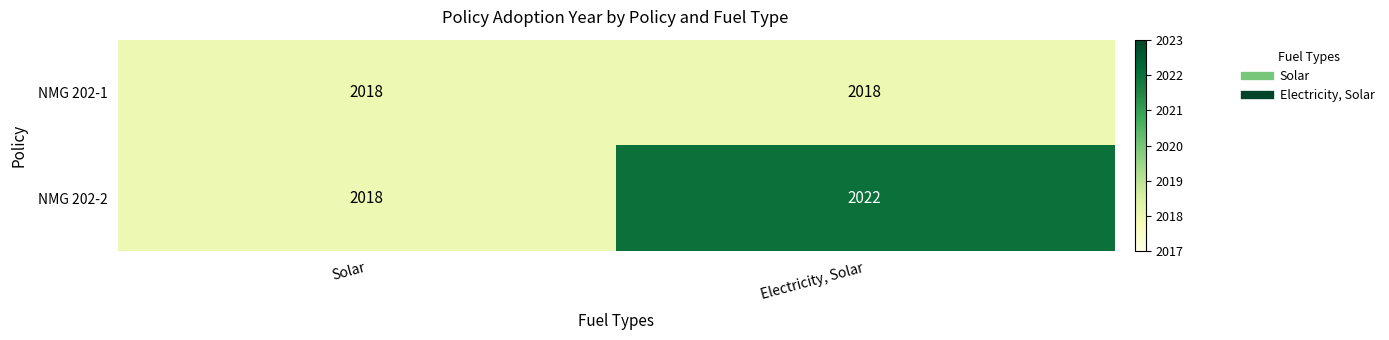

How many data points does each series have?

2